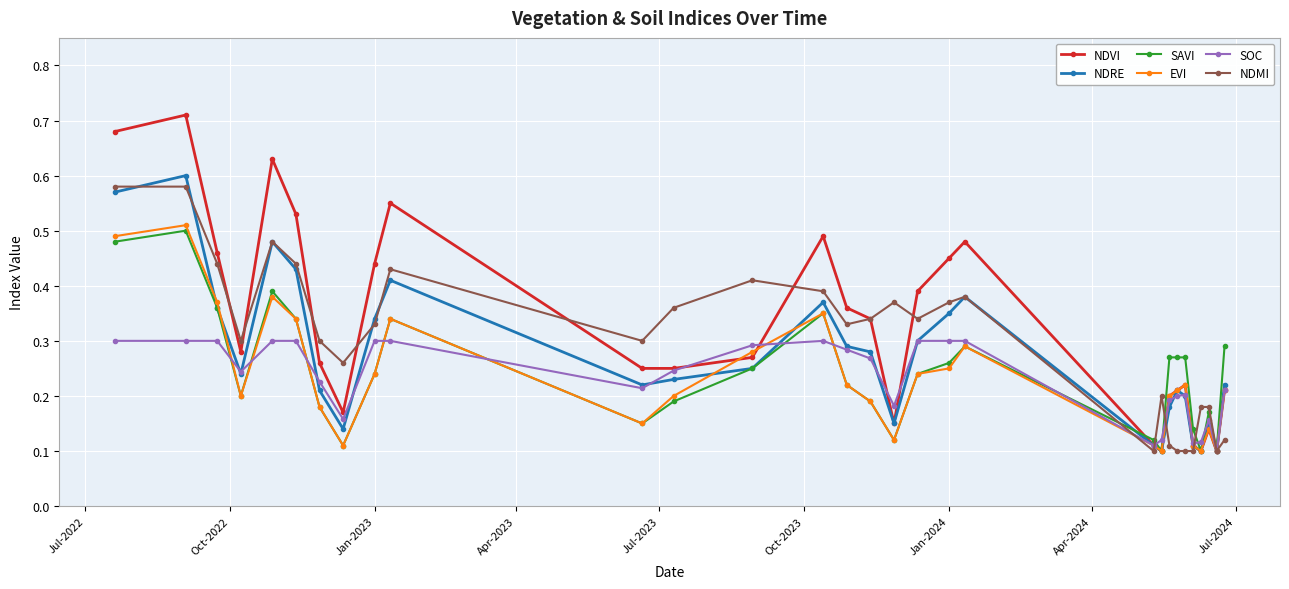

How many EVI values are between 0 and 1?

30